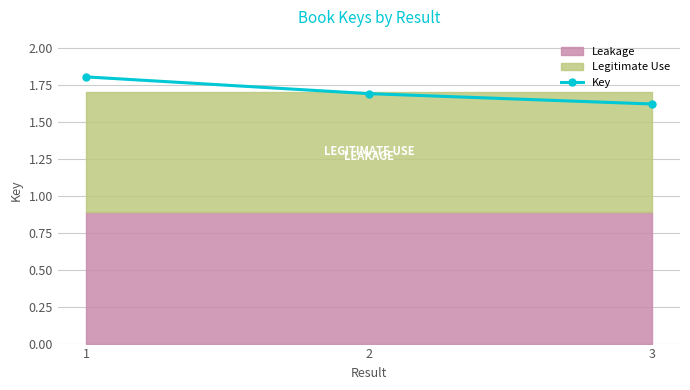

What is the difference between the values at 3 and 2?

0.1